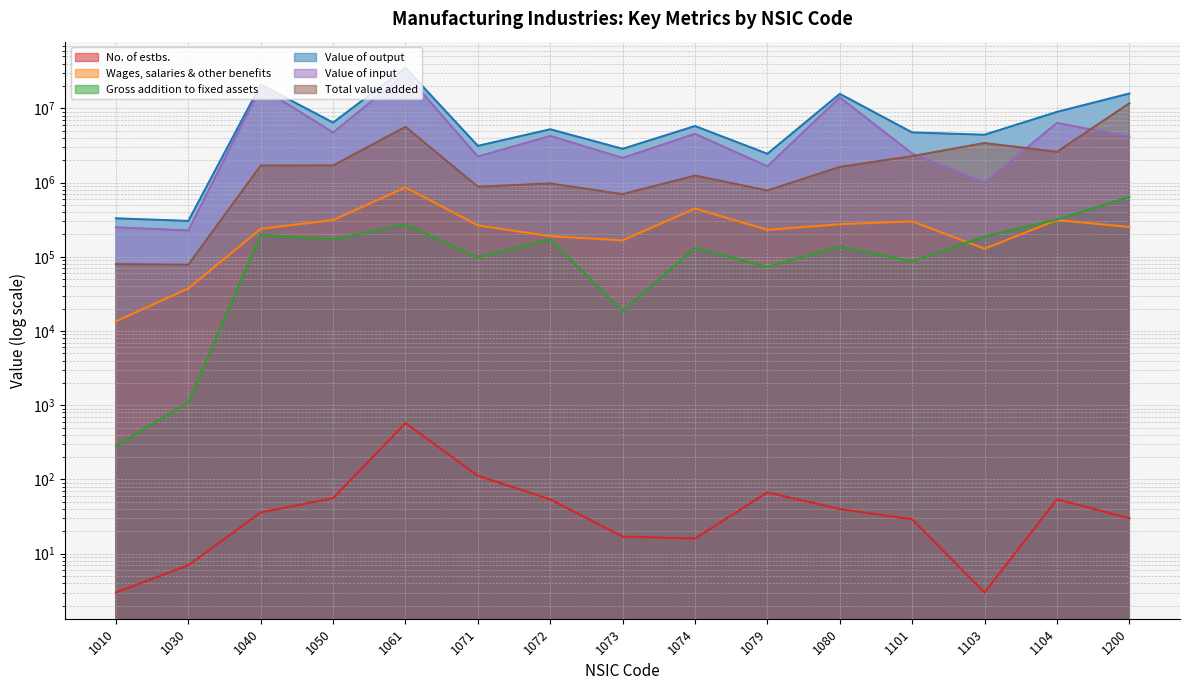

What is the minimum value shown in the chart?

3